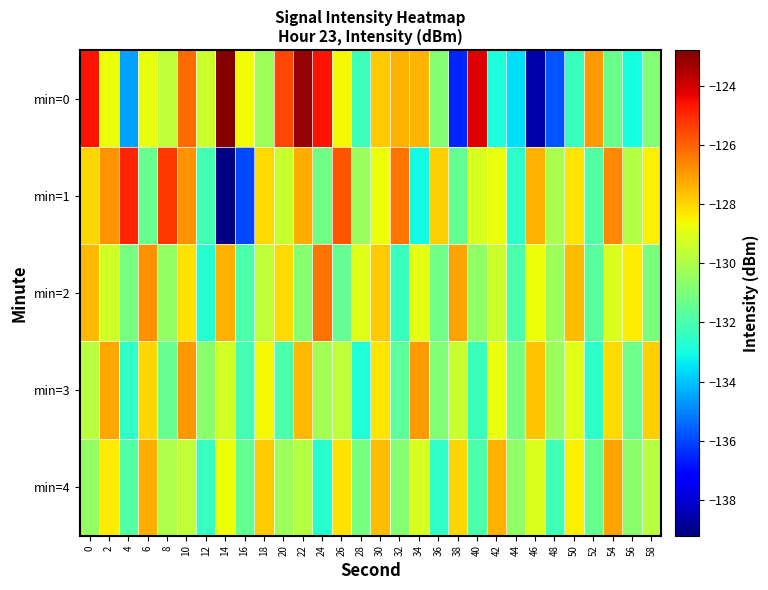

What is the greatest value displayed?

-122.9